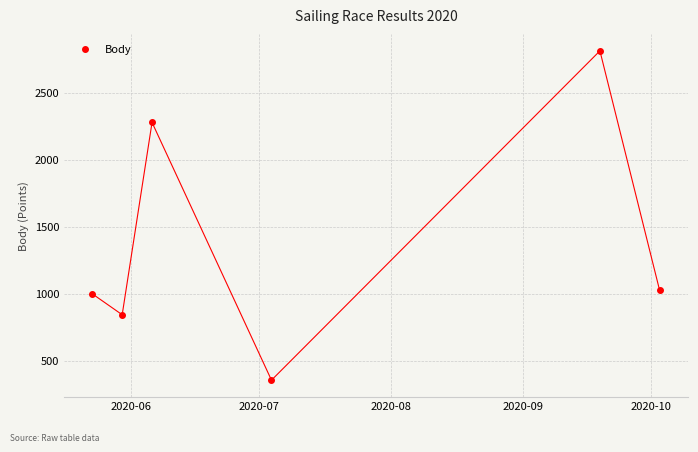

What is the greatest value displayed?

2814